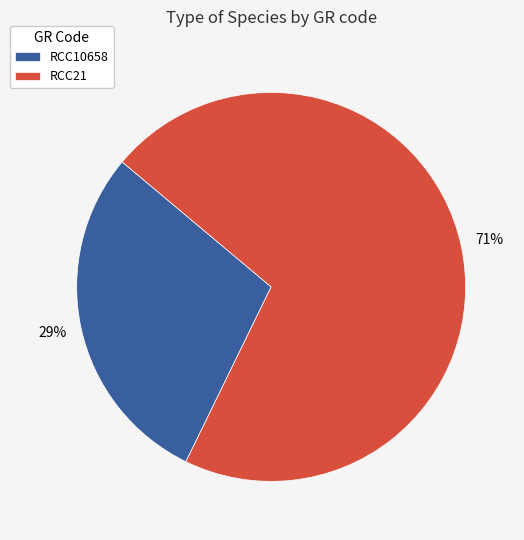

Which slice is the smallest?

RCC10658